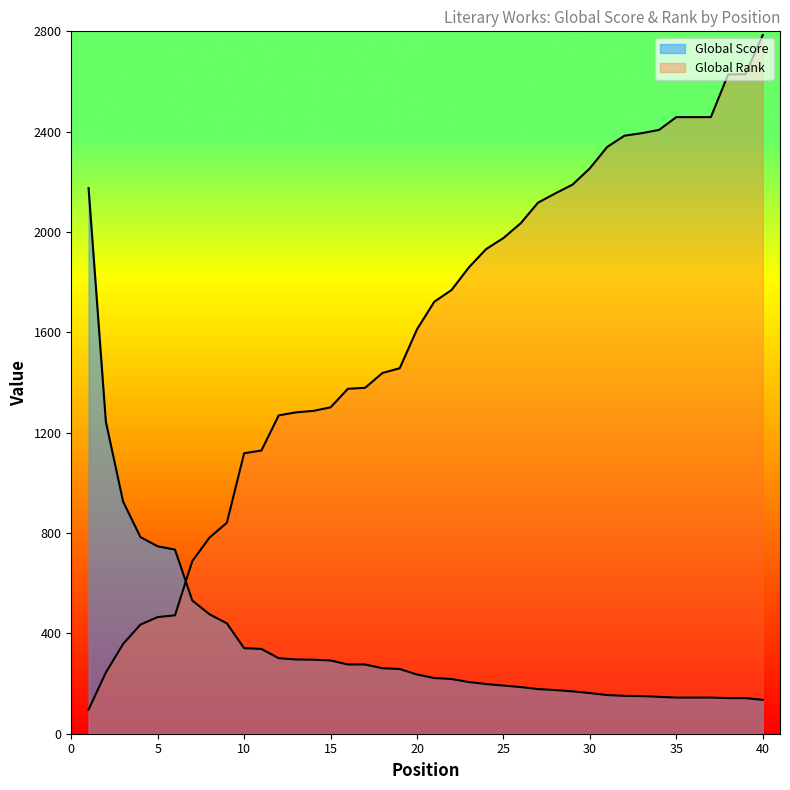

Reading left to right, transcribe all the data shown in this chart.

Global Score: 1=2175	2=1244	3=925	4=784	5=747	6=734	7=531	8=476	9=440	10=341	11=338	12=301	13=296	14=295	15=292	16=276	17=276	18=261	19=258	20=236	21=222	22=218	23=206	24=198	25=192	26=186	27=178	28=174	29=169	30=162	31=154	32=151	33=150	34=147	35=144	36=144	37=144	38=142	39=142	40=135
Global Rank: 1=96	2=244	3=358	4=435	5=465	6=472	7=688	8=782	9=841	10=1118	11=1129	12=1269	13=1281	14=1287	15=1301	16=1375	17=1379	18=1438	19=1457	20=1612	21=1722	22=1769	23=1859	24=1932	25=1976	26=2035	27=2117	28=2154	29=2189	30=2254	31=2339	32=2384	33=2394	34=2407	35=2458	36=2458	37=2458	38=2628	39=2629	40=2785